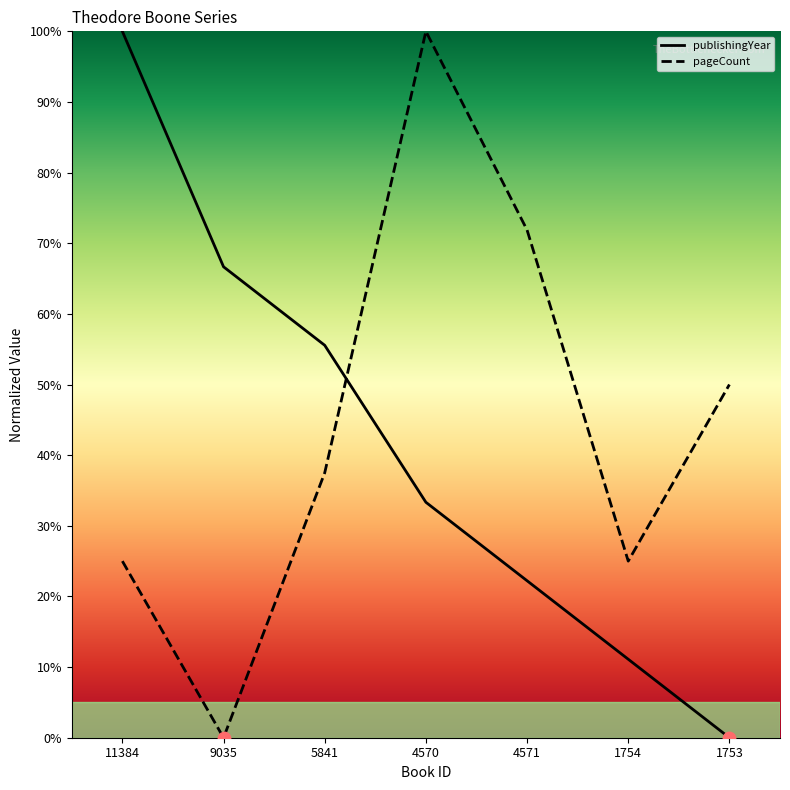

Which series has the largest total across all categories?

pageCount